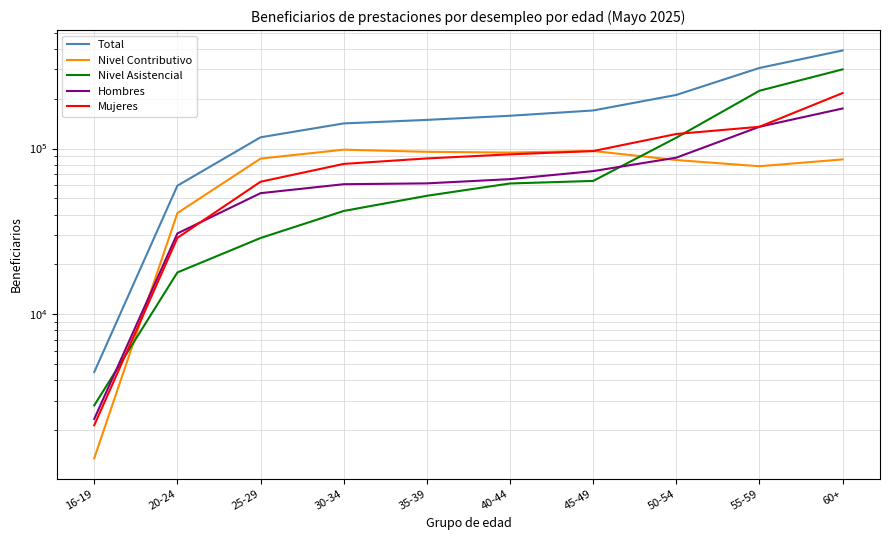

True or false: Total has a value of 205529 at 35-39.

False